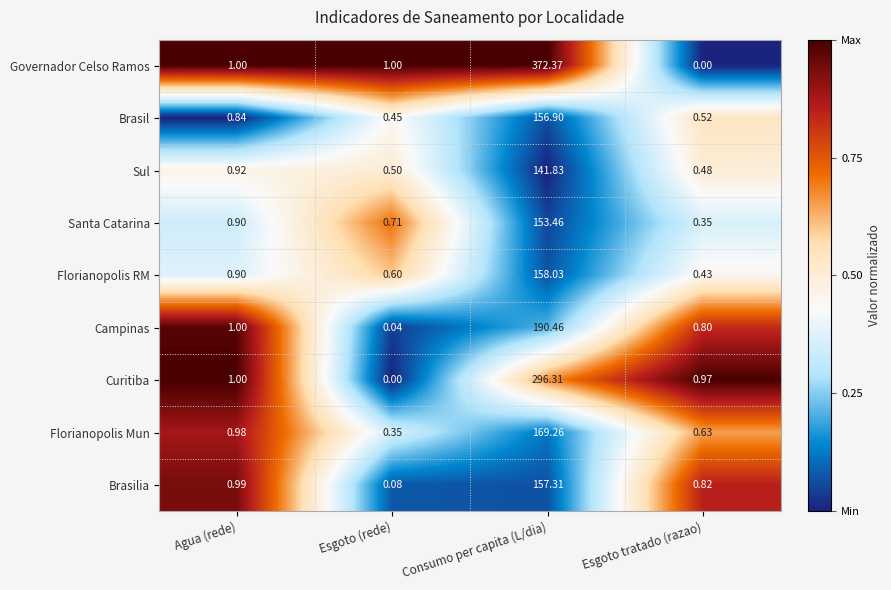

At which label does Governador Celso Ramos reach its peak?

Consumo per capita (L/dia)